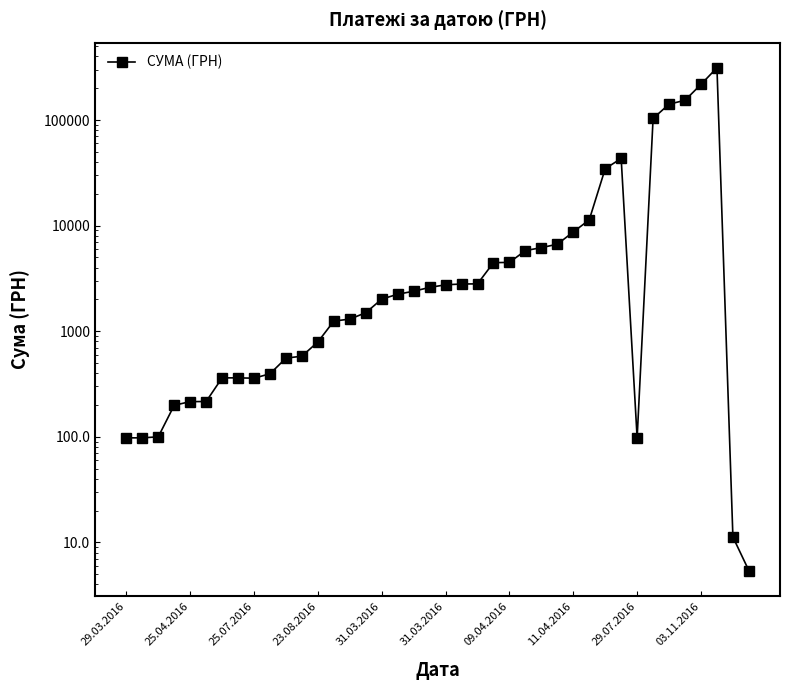

The chart shows a value of 5.4 at 39. True or false?

True